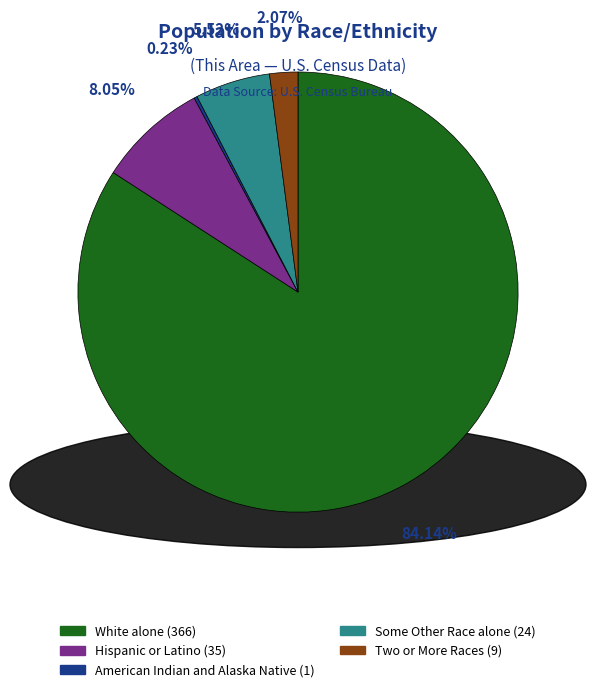

Is there any slice that represents more than half of the pie?

Yes